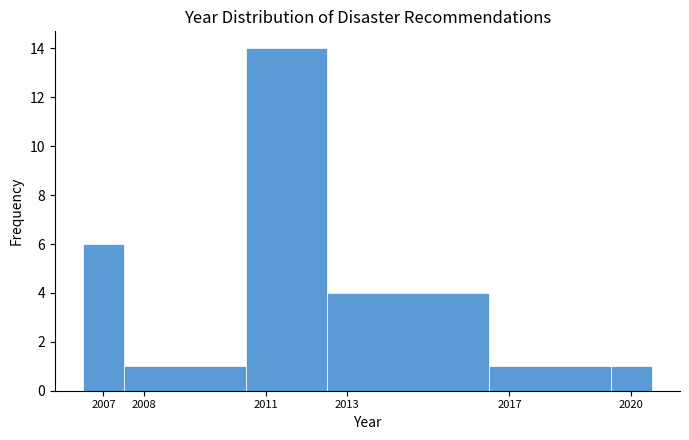

Reading left to right, transcribe this chart: for each bar, give the range it covers on the x-axis and its height. The values are not printed on the chart, so give them approximately, as read against the axis.

2006.5 to 2007.5: 6
2007.5 to 2010.5: 1
2010.5 to 2012.5: 14
2012.5 to 2016.5: 4
2016.5 to 2019.5: 1
2019.5 to 2020.5: 1